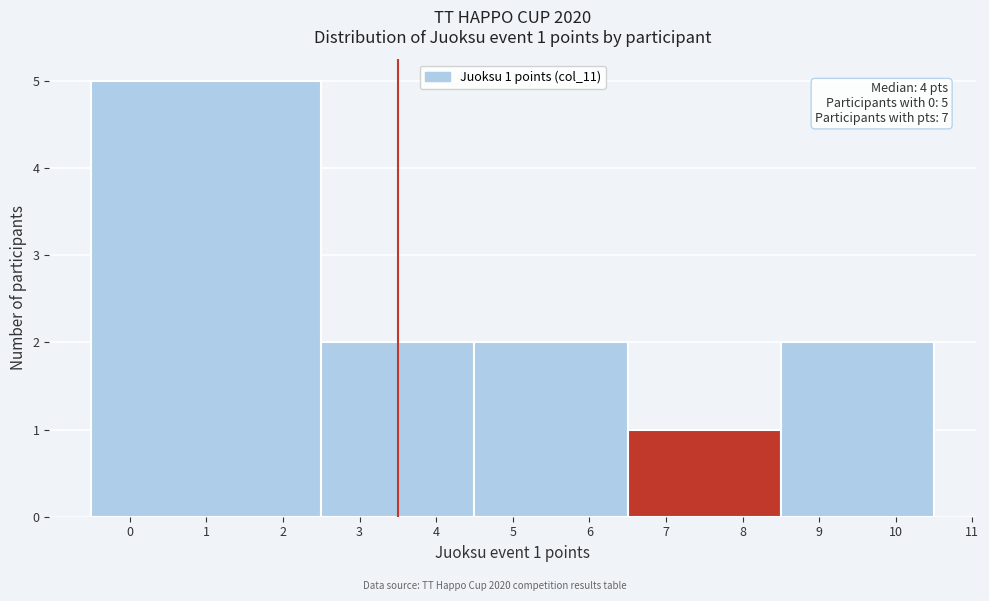

Over which range of the x-axis is the bar tallest?

-0.5 to 2.5